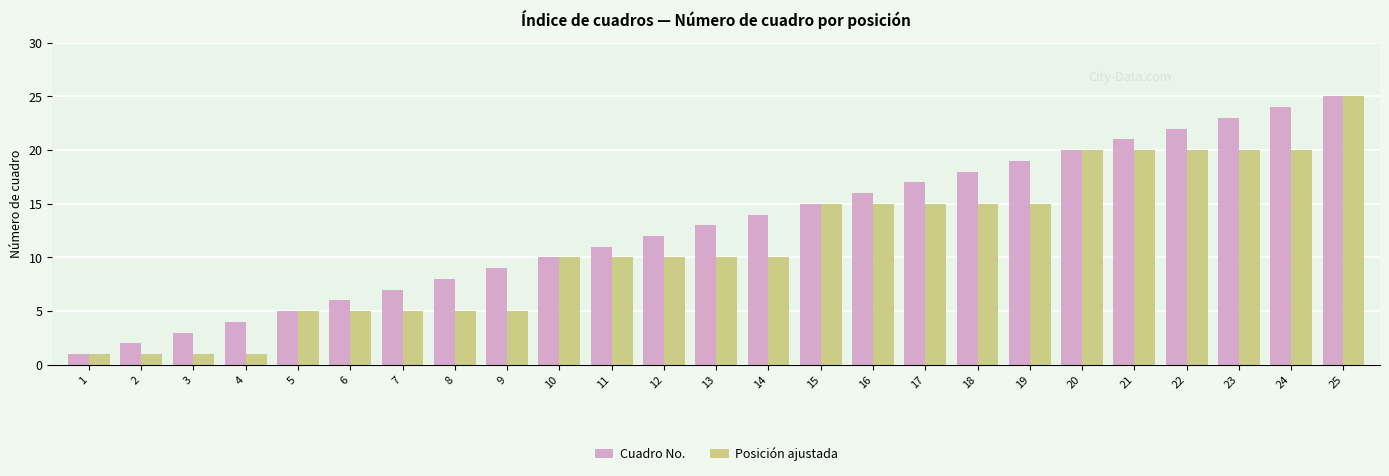

How many distinct data groups are displayed?

2